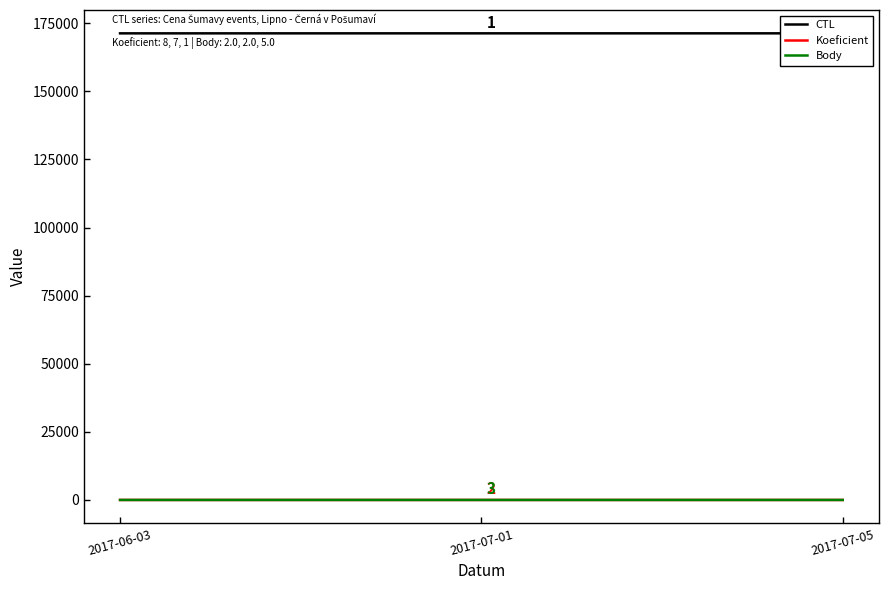

Which series changed the most between 2017-07-01 and 2017-07-05?

Koeficient